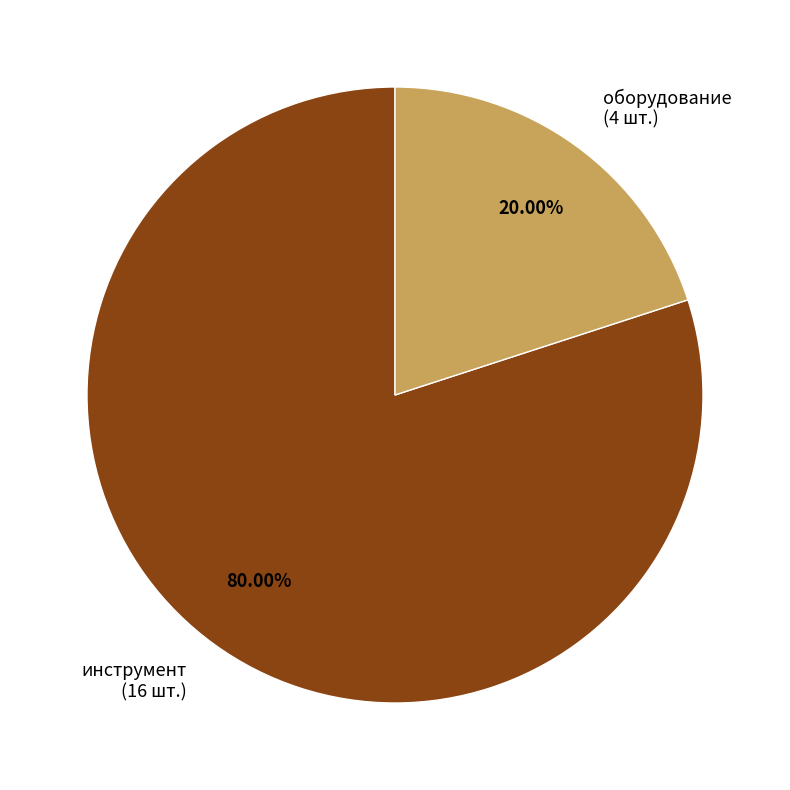

To the nearest percent, what is the combined percentage of оборудование and инструмент?

100%